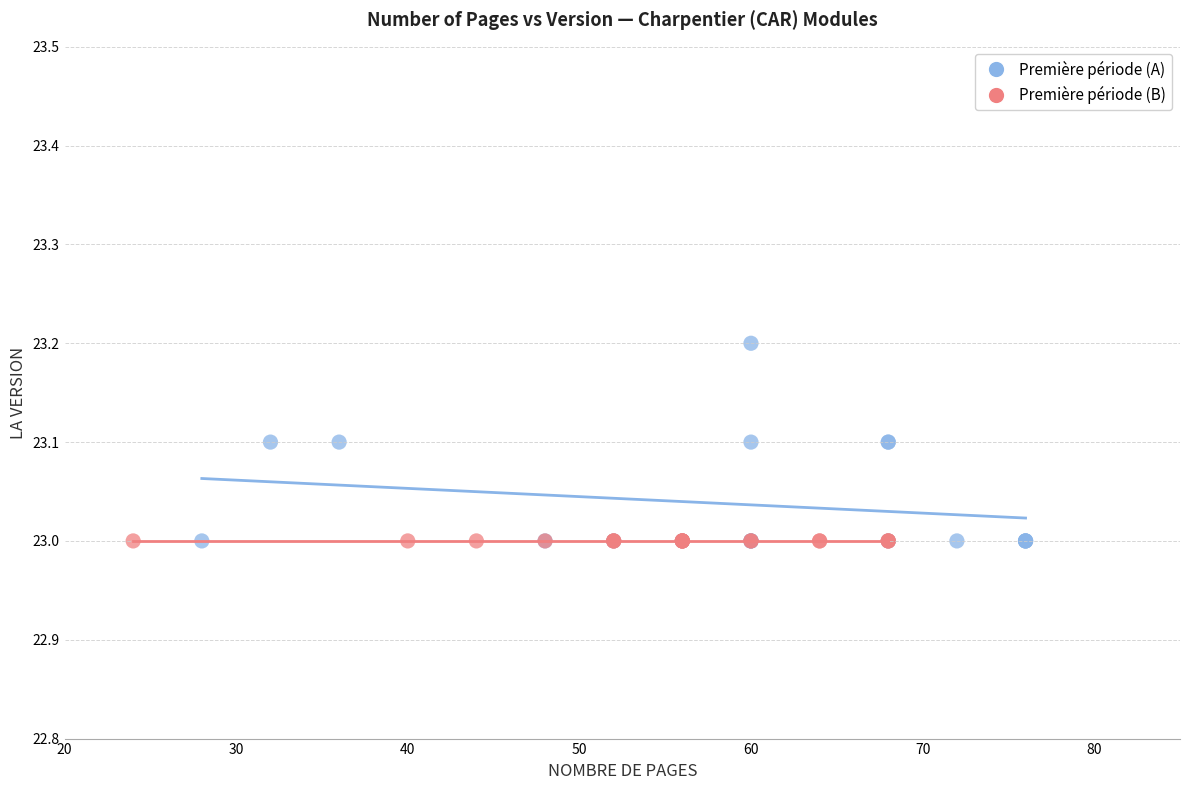

Which series reaches the maximum Y coordinate?

Première période (A)